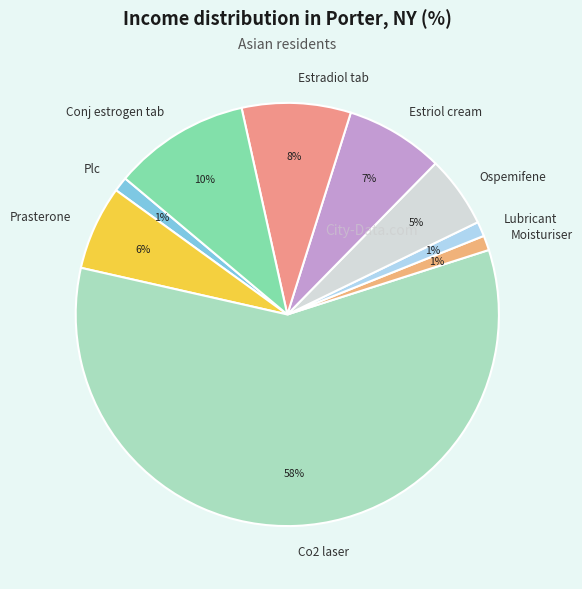

To the nearest percent, what is the difference between the Conj estrogen tab and Moisturiser slice percentages?

9%